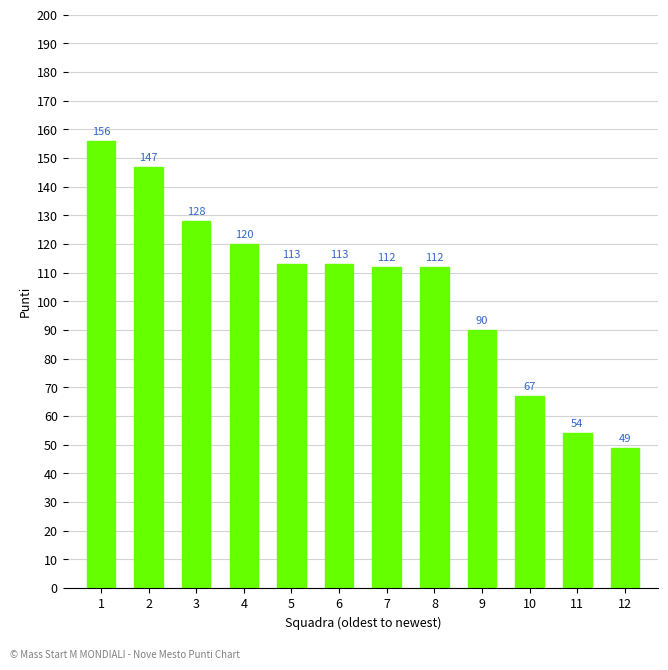

True or false: the data shows 30 at 5.

False